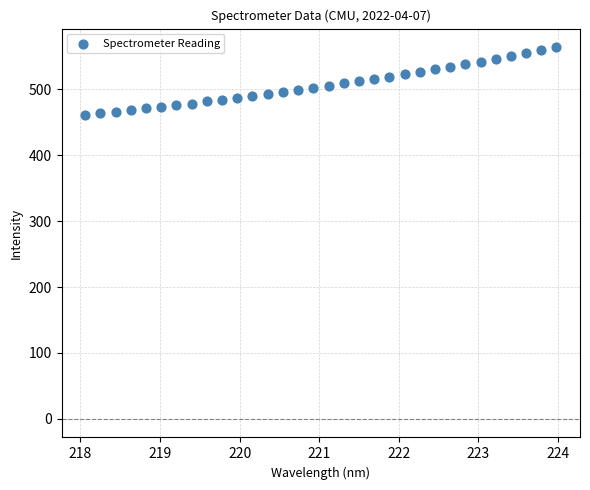

What is the range of X values (max minus min)?

5.9